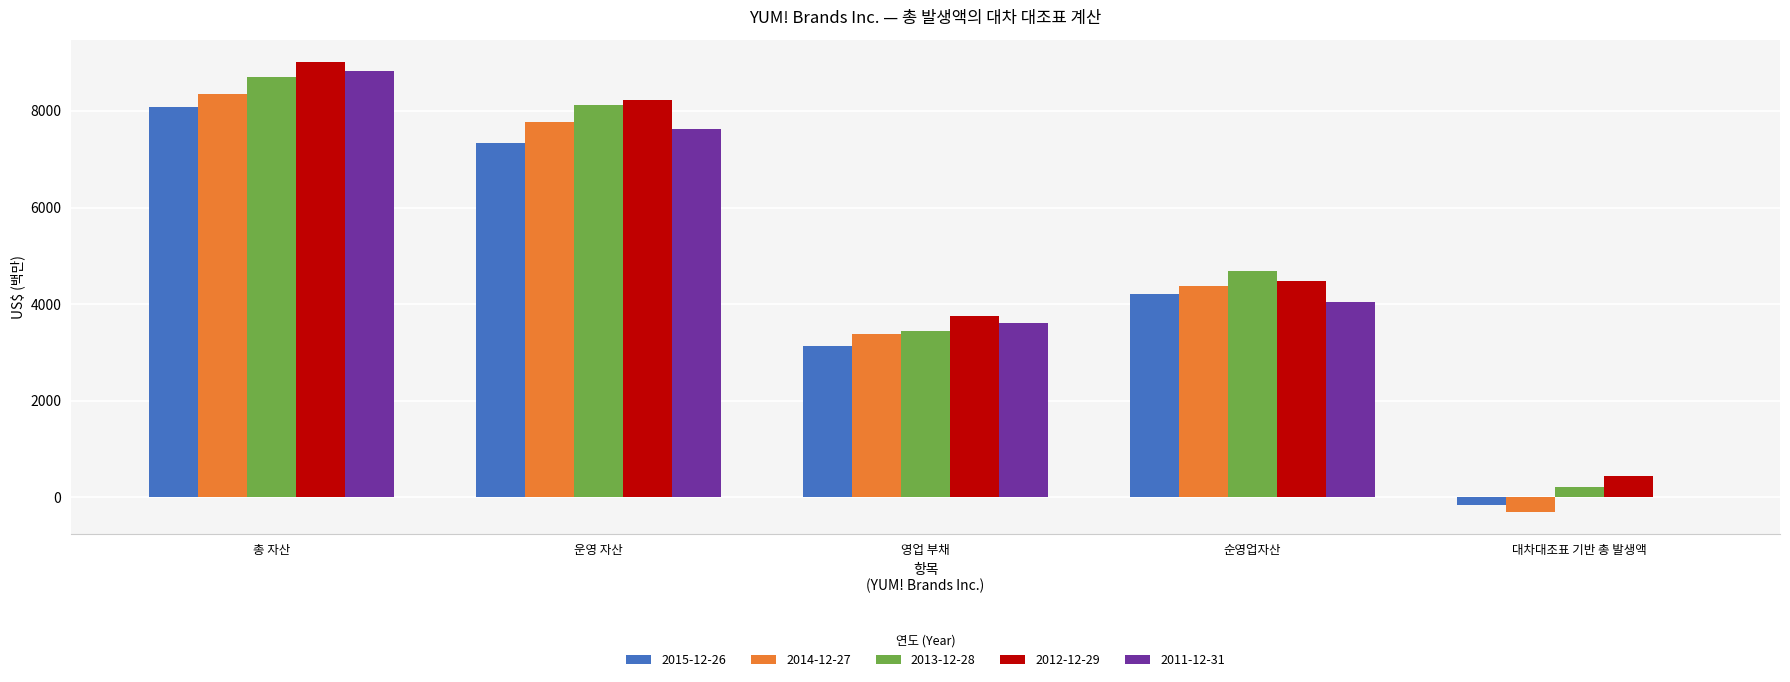

How many groups of bars are there?

5